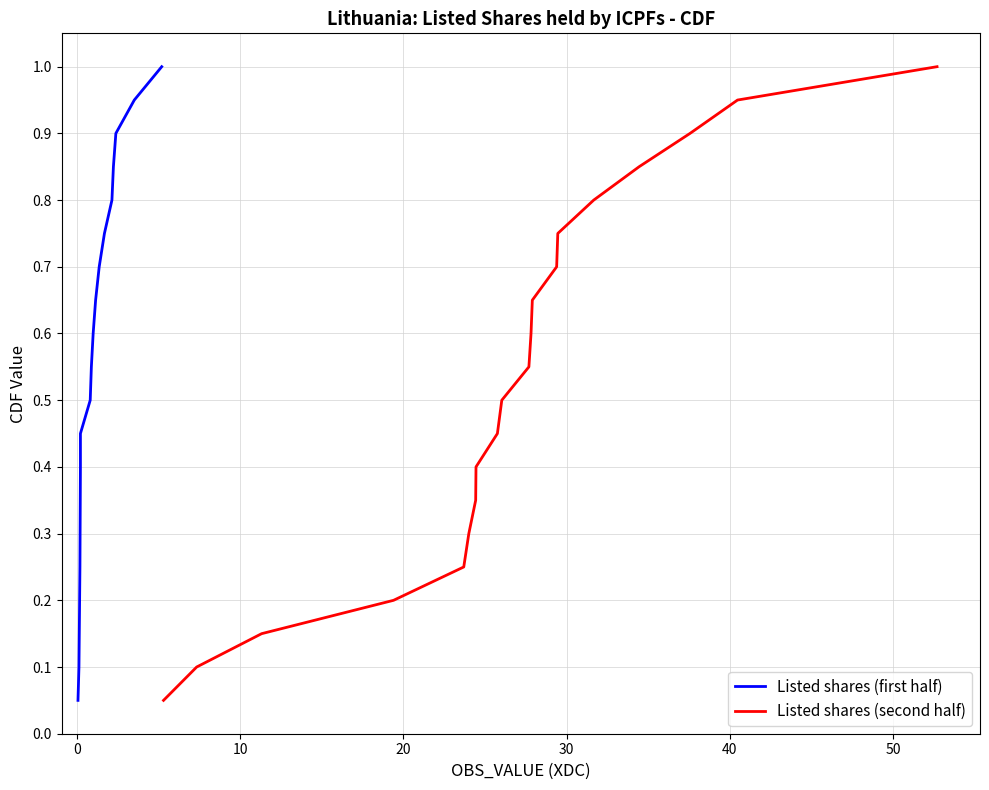

True or false: Listed shares (first half) and Listed shares (second half) intersect in this chart.

False